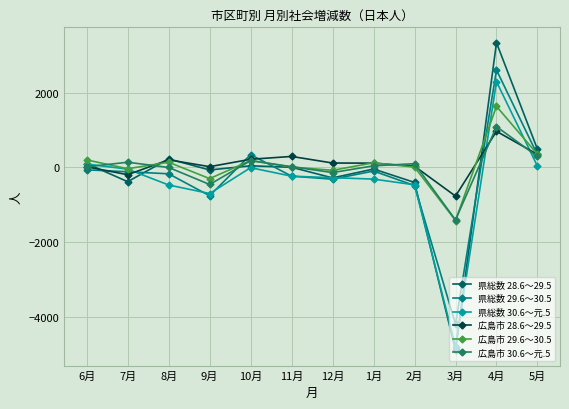

How many data points does each series have?

12